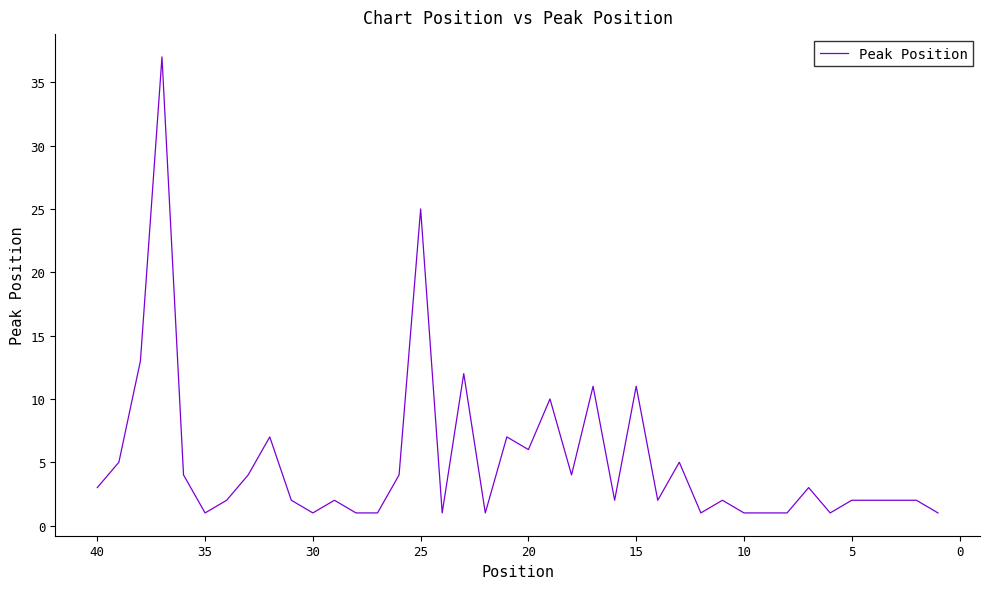

What is the sum of the values at −5 and 29?

2